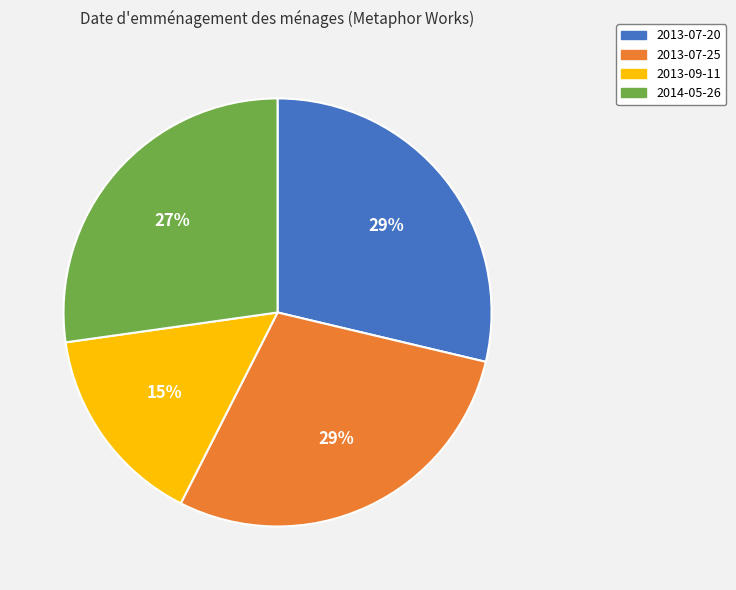

Does 2013-07-25 represent more than half of the total?

No